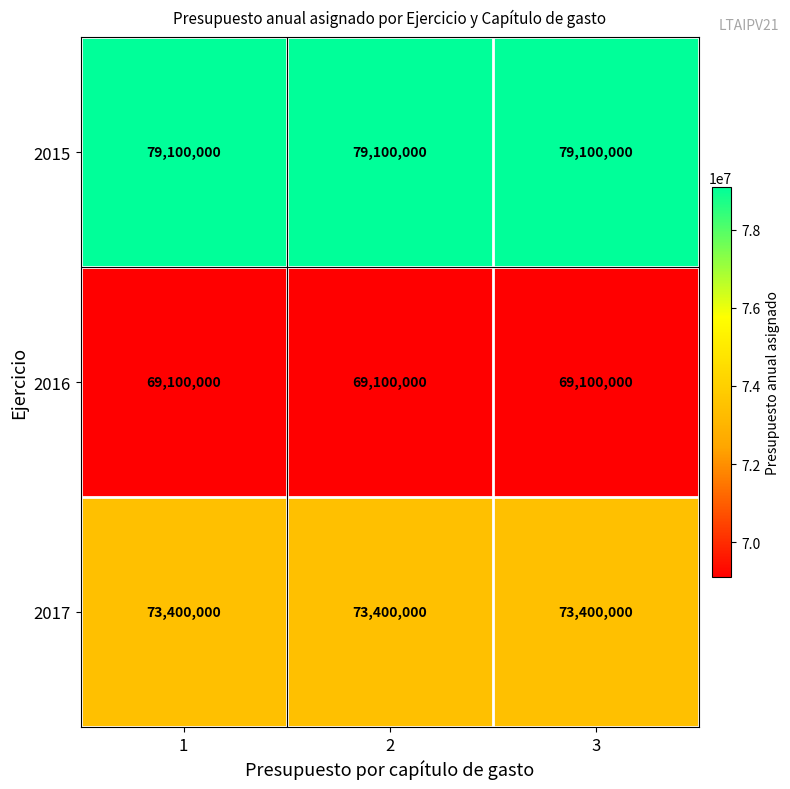

Count the number of categories in the chart.

3